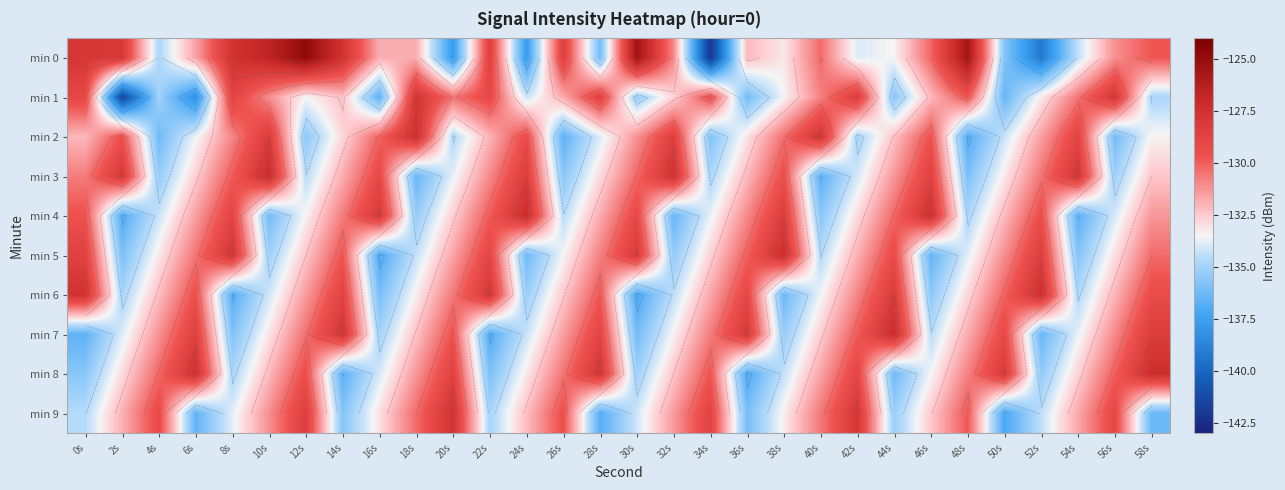

At which category is the sum across all series the highest?

0s